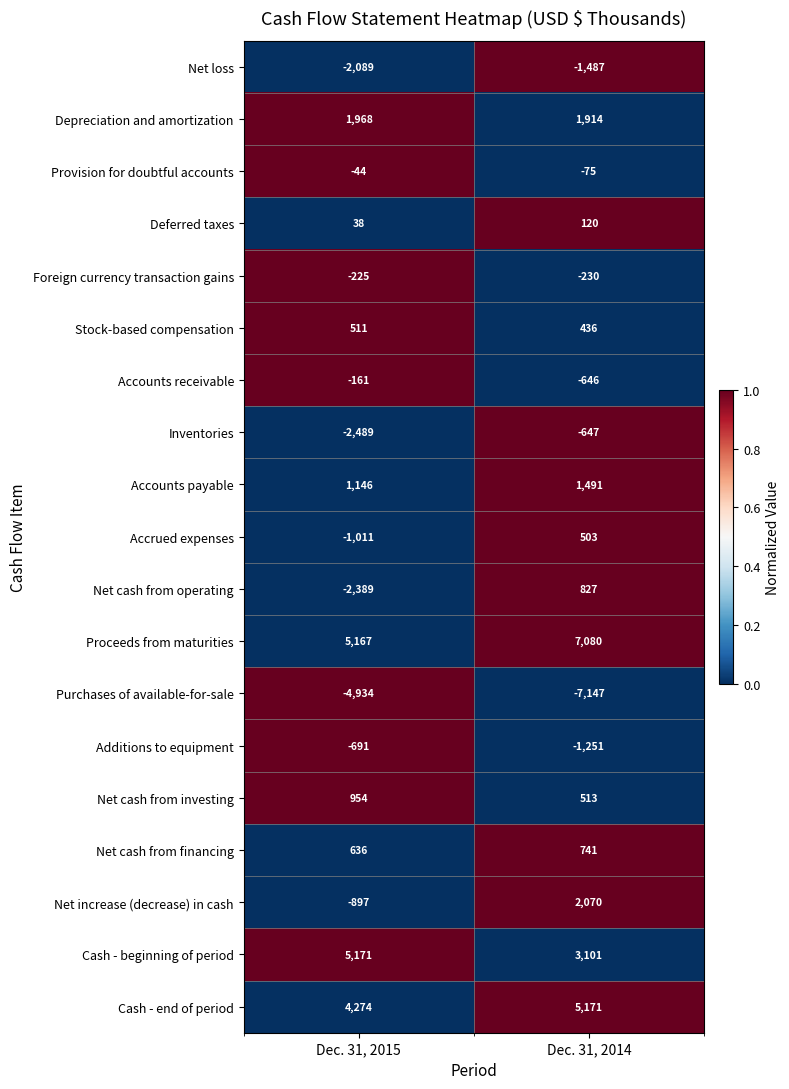

True or false: Accrued expenses has a value of -1011 at Dec. 31, 2015.

True